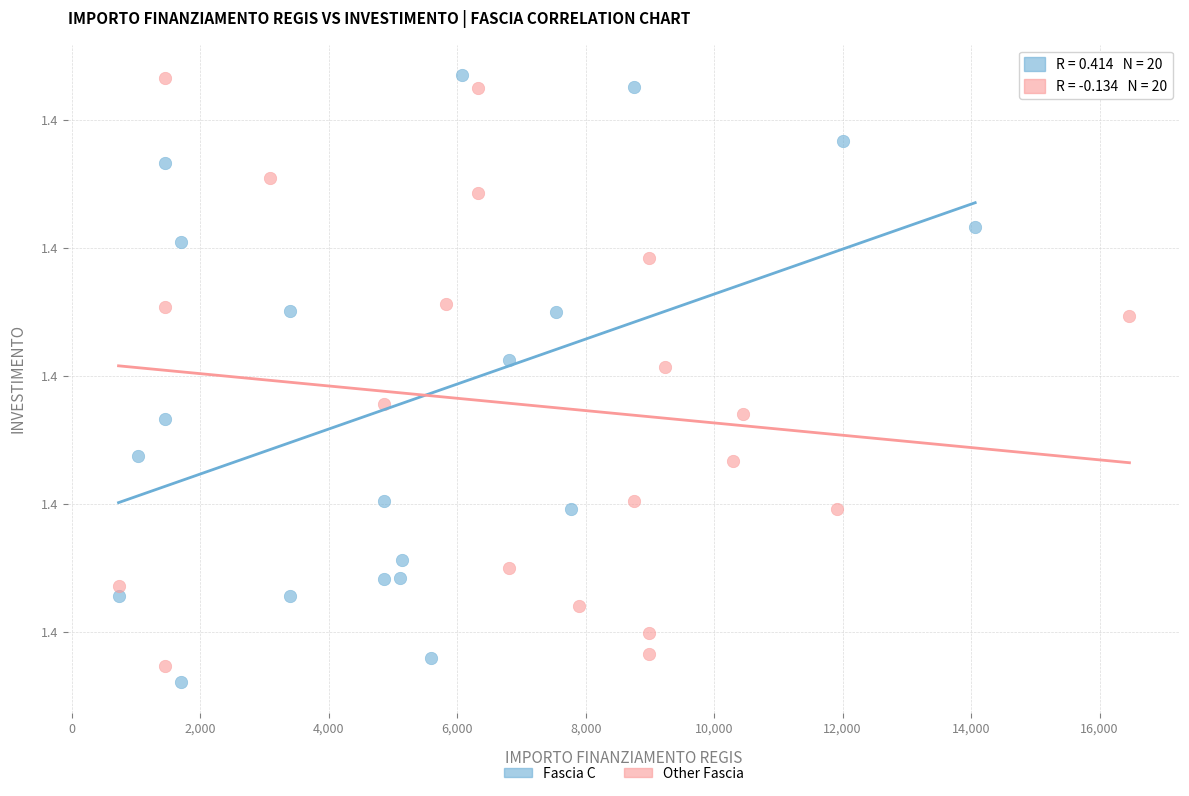

Which series has the widest spread of Y values?

Fascia C